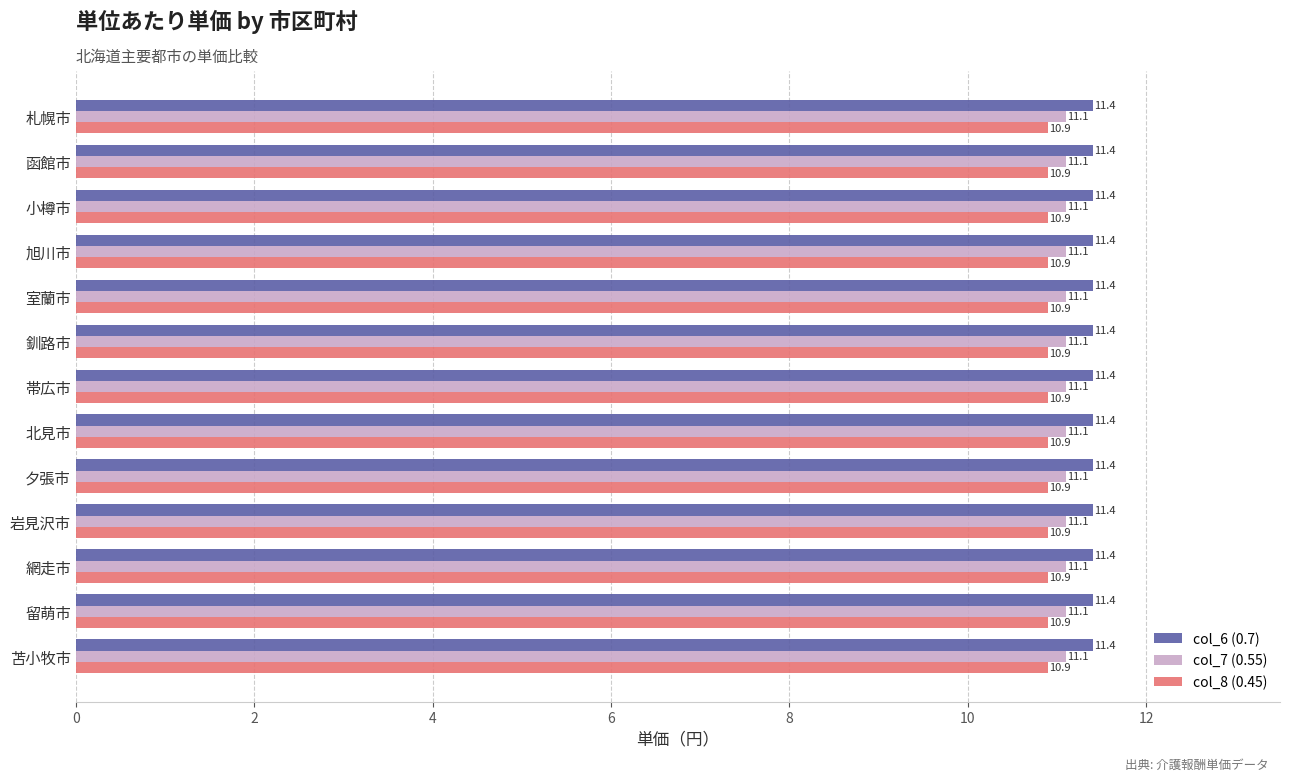

What is the maximum value for col_7 (0.55)?

11.1